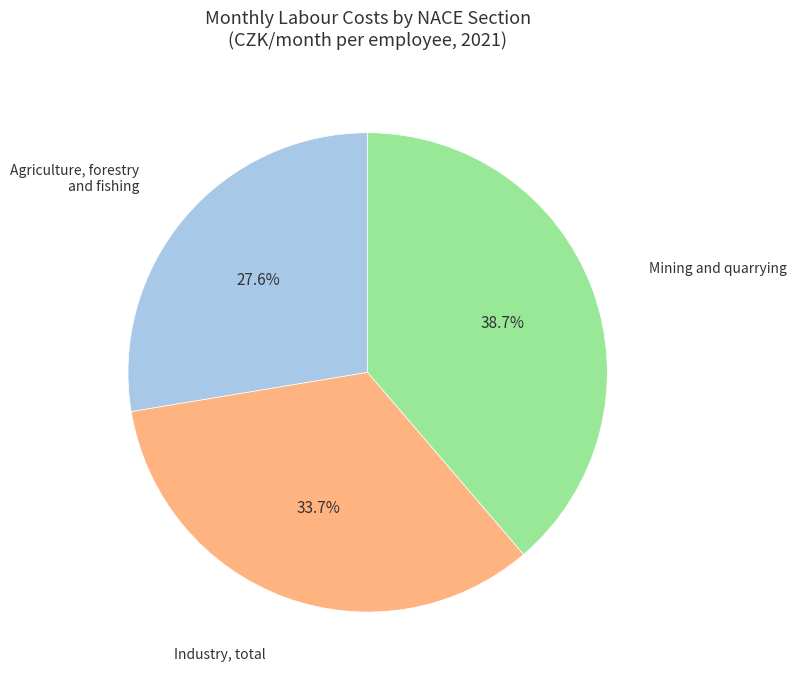

Approximately how many times larger is the value at Industry, total compared to Mining and quarrying?

0.9